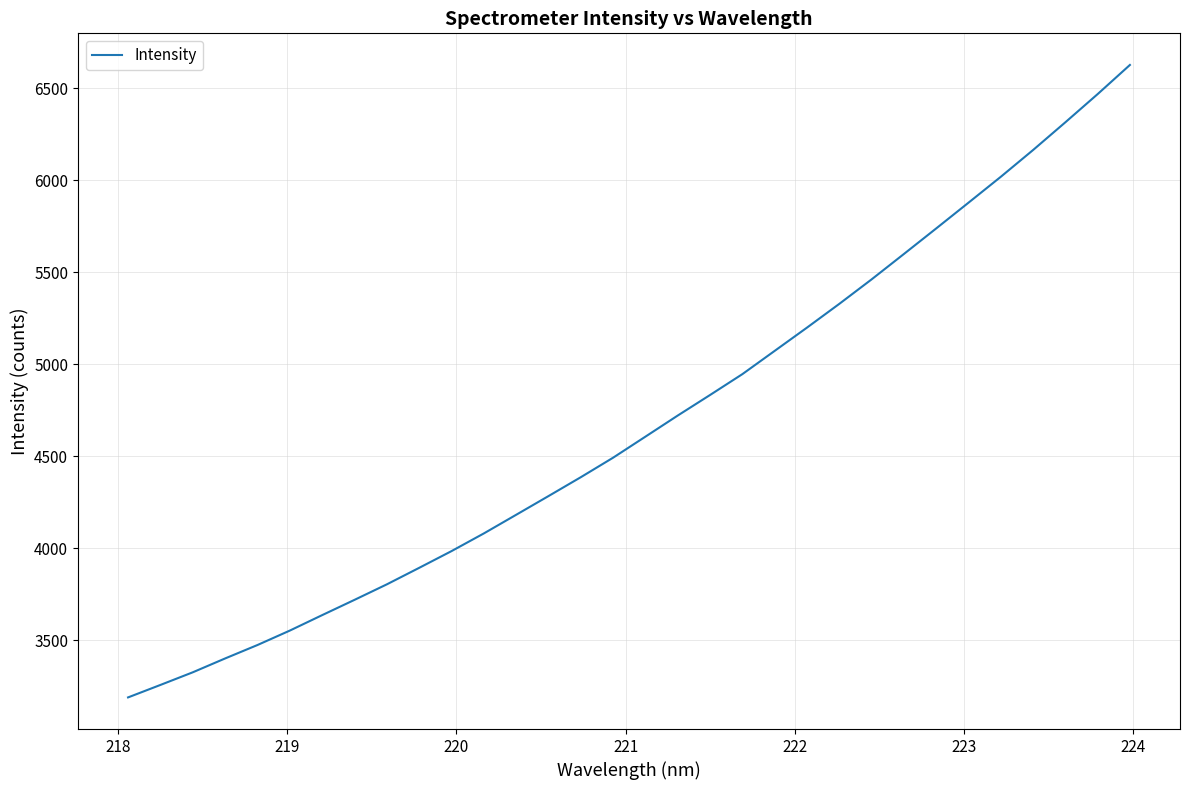

What is the greatest value displayed?

6627.9